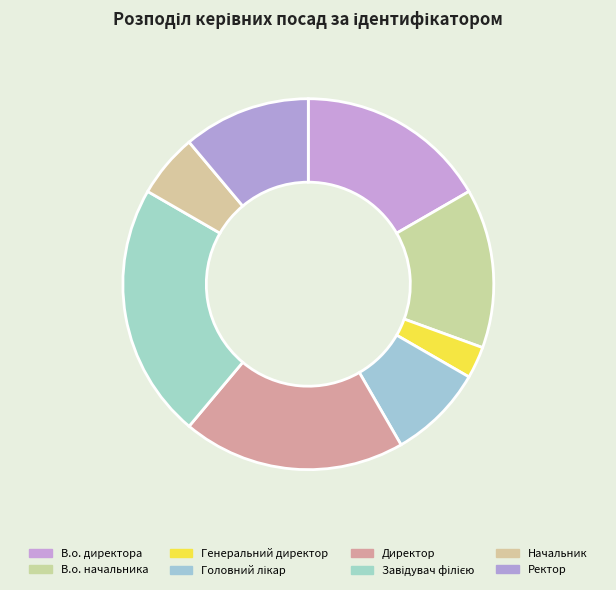

Does В.о. директора account for over 50% of the chart?

No